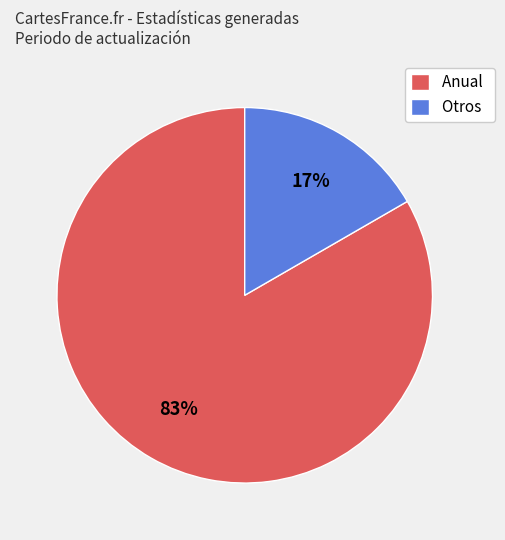

Combined, do Anual and Otros account for over 50%?

Yes